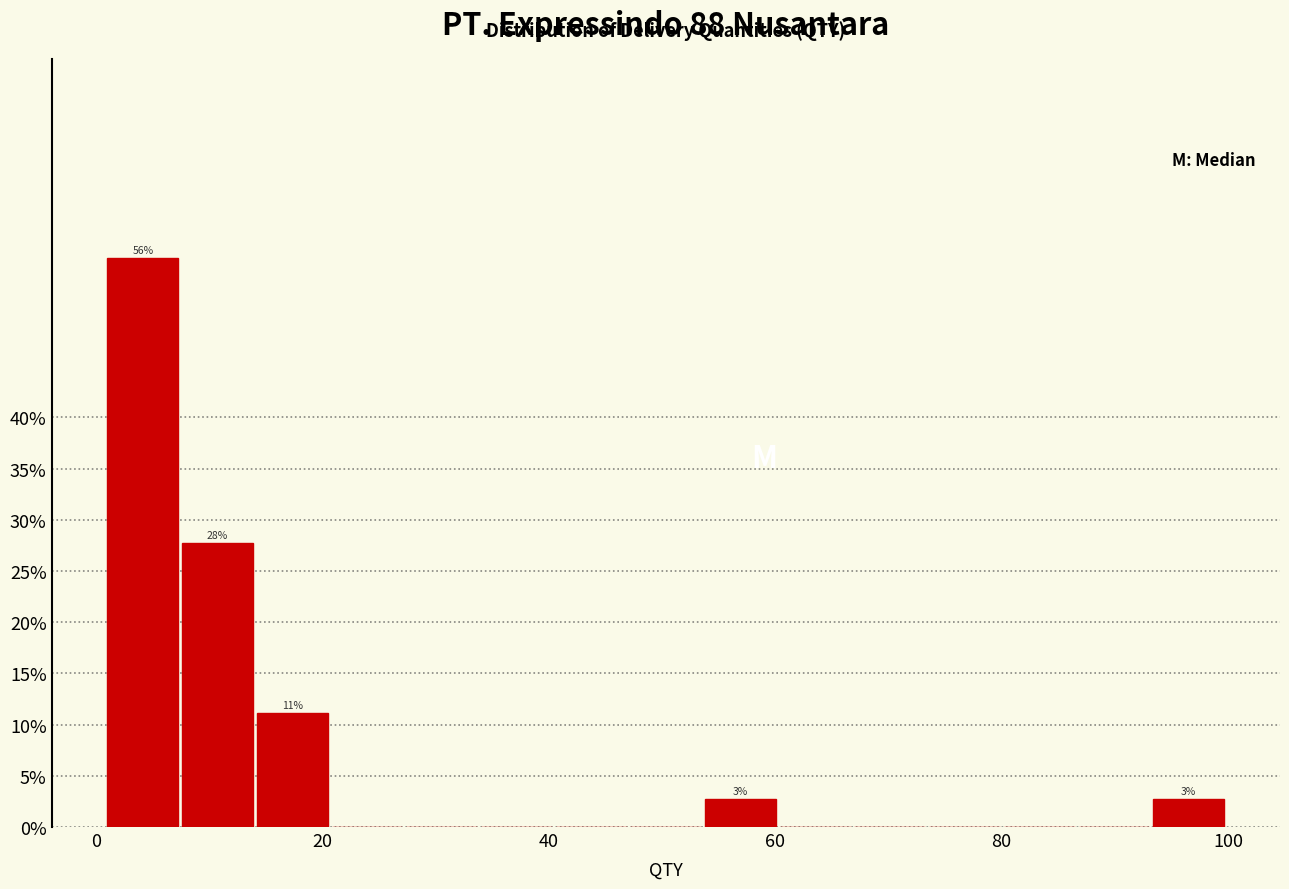

Around what value on the x-axis is the tallest bar? Give the approximate position of its centre, as read against the axis.

4